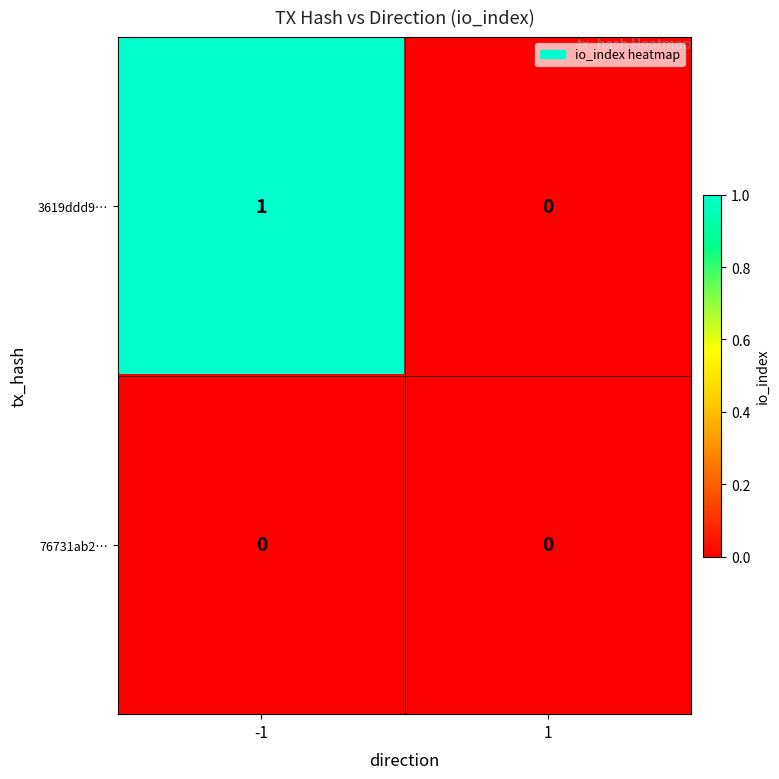

Reading right to left, extract all data points from this chart.

3619ddd9…: 0	1
76731ab2…: 0	0